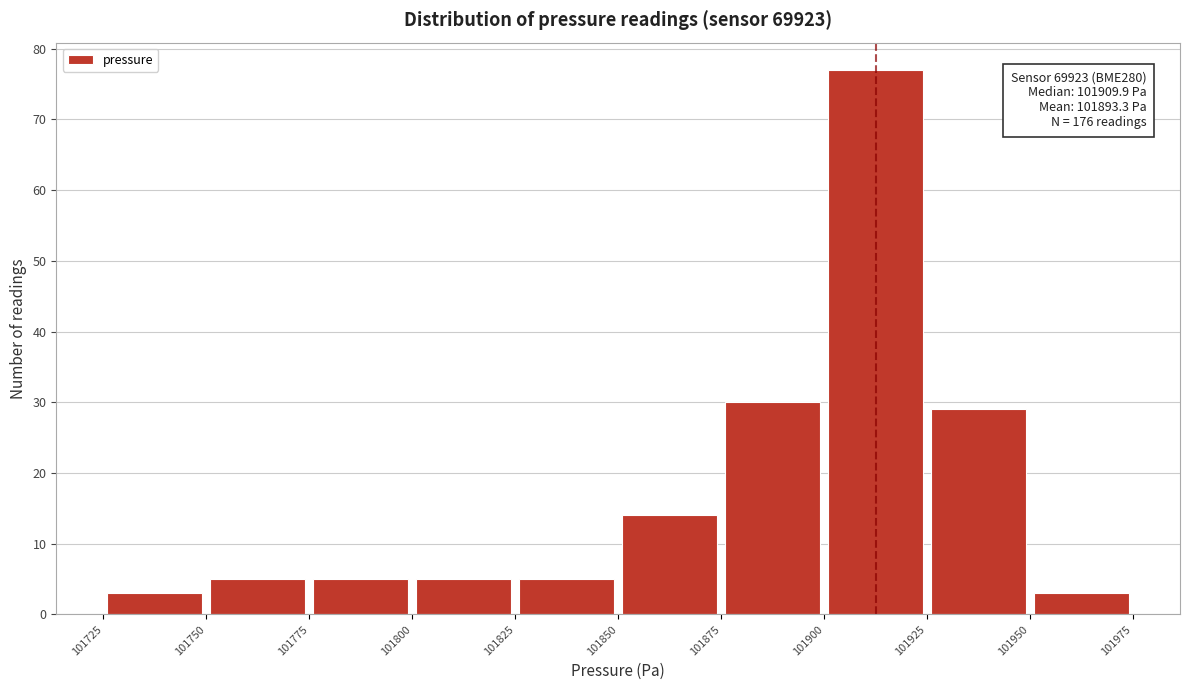

Over which range of the x-axis is the bar tallest?

101900 to 101925